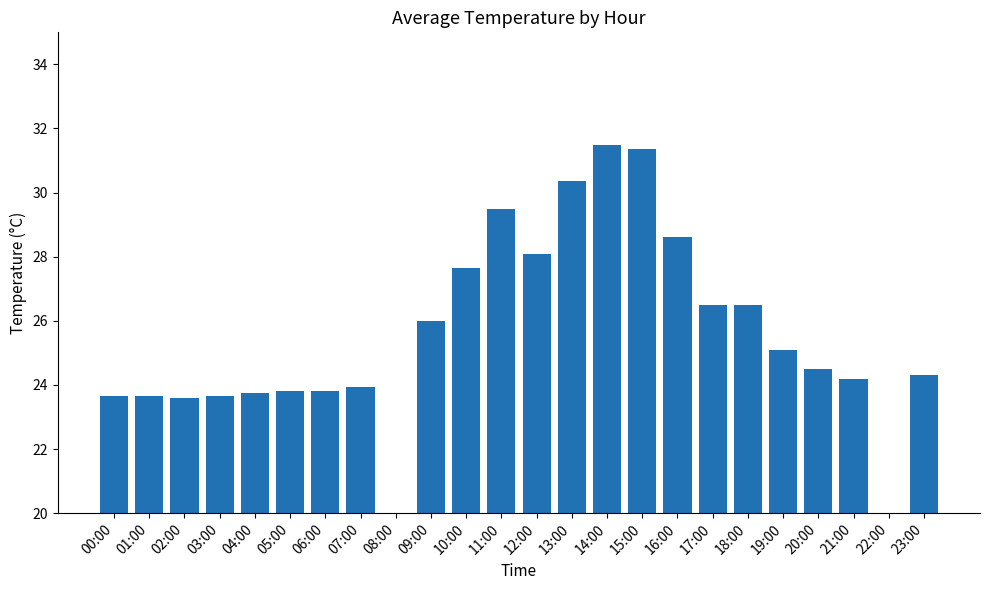

What is the label of the 22nd bar from the right?

02:00